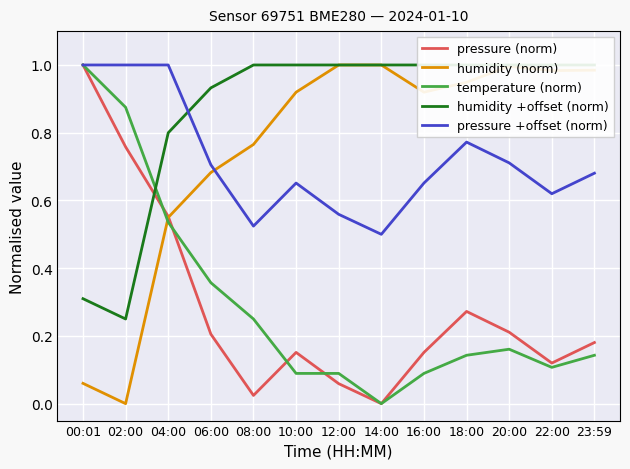

What is the average value of the humidity +offset (norm) series?

0.9